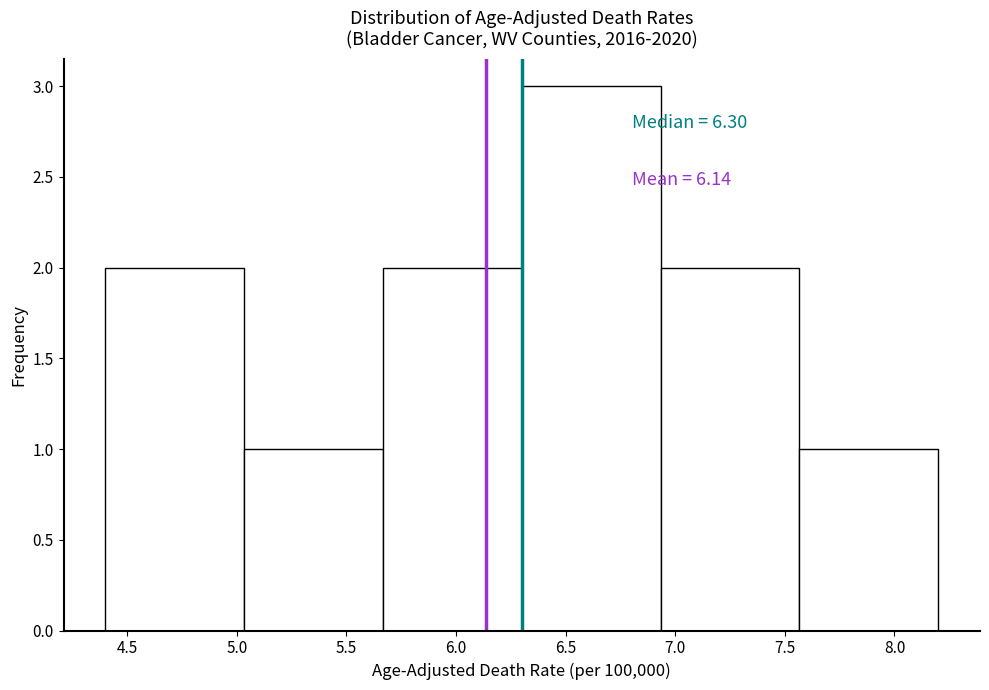

Over which range of the x-axis is the bar tallest?

6.30 to 6.95